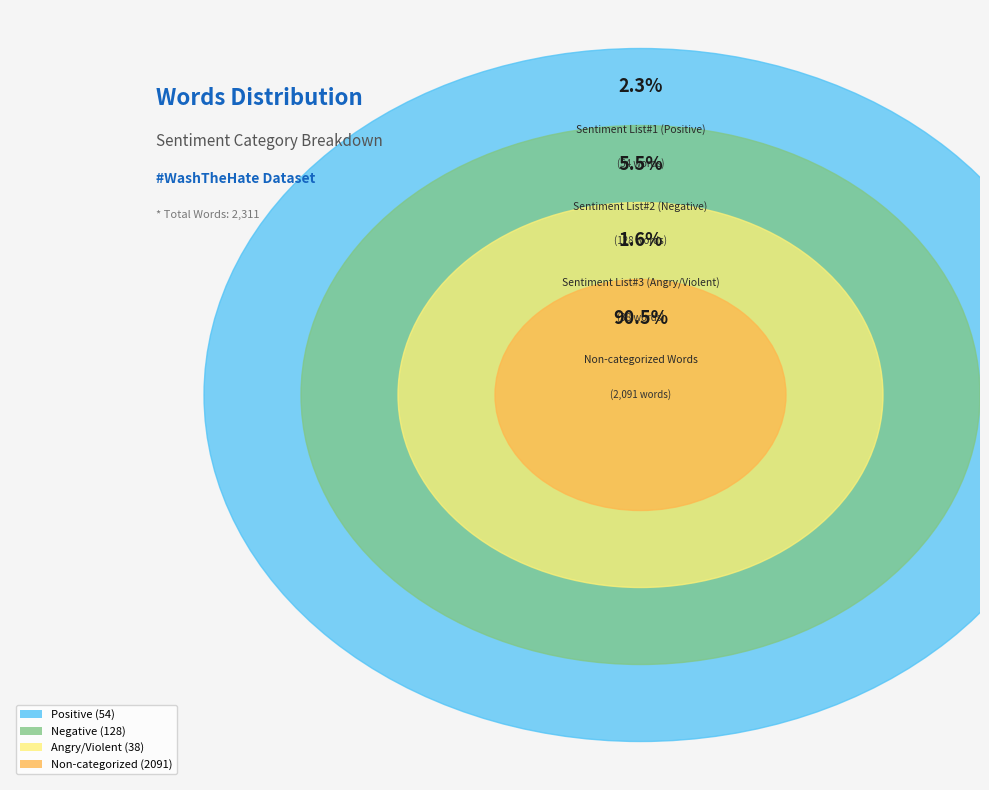

What is the change in value from Sentiment List#2 (Negative) to Non-categorized Words?

+1963